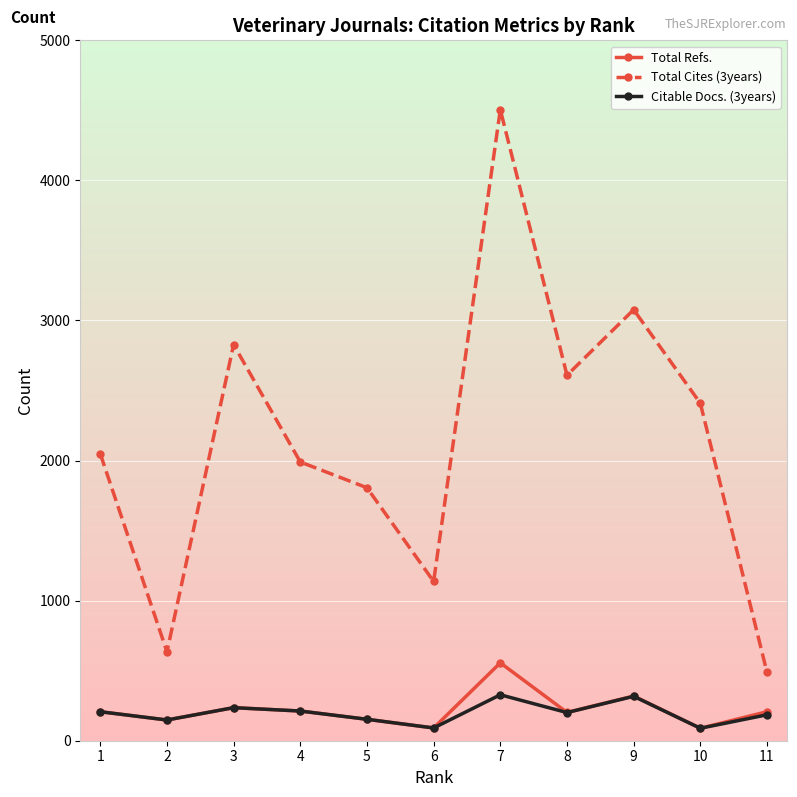

What is the value of the Total Refs. point at the 8th from the left?

202